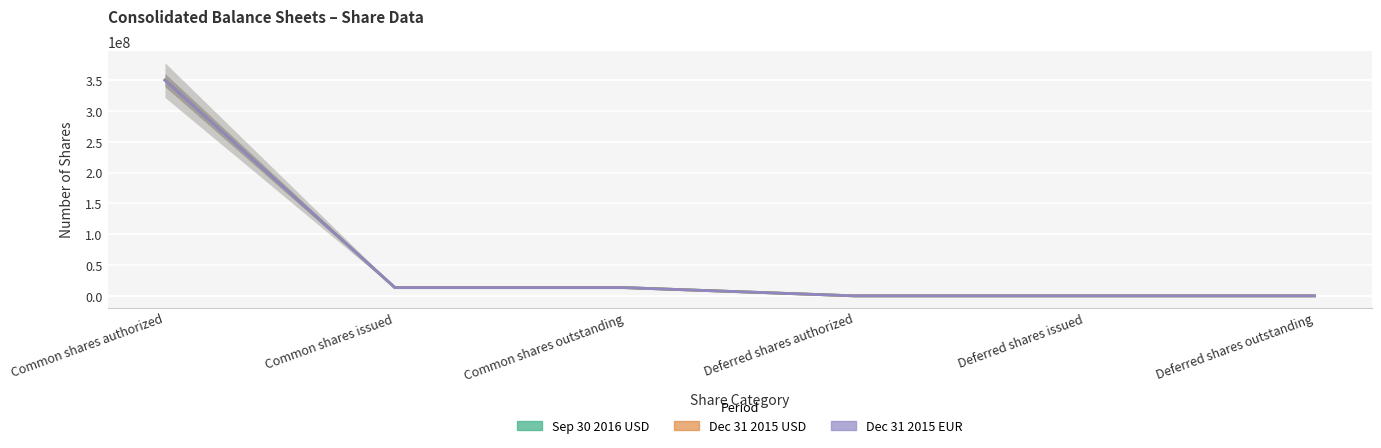

Which category has the lowest value across all series?

Deferred shares authorized